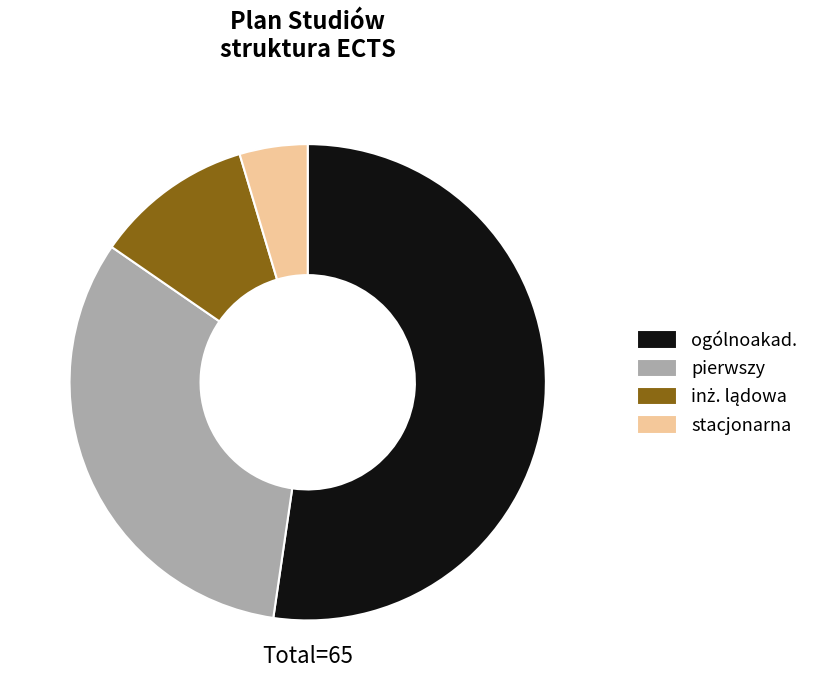

True or false: pierwszy accounts for 32% of the total.

True